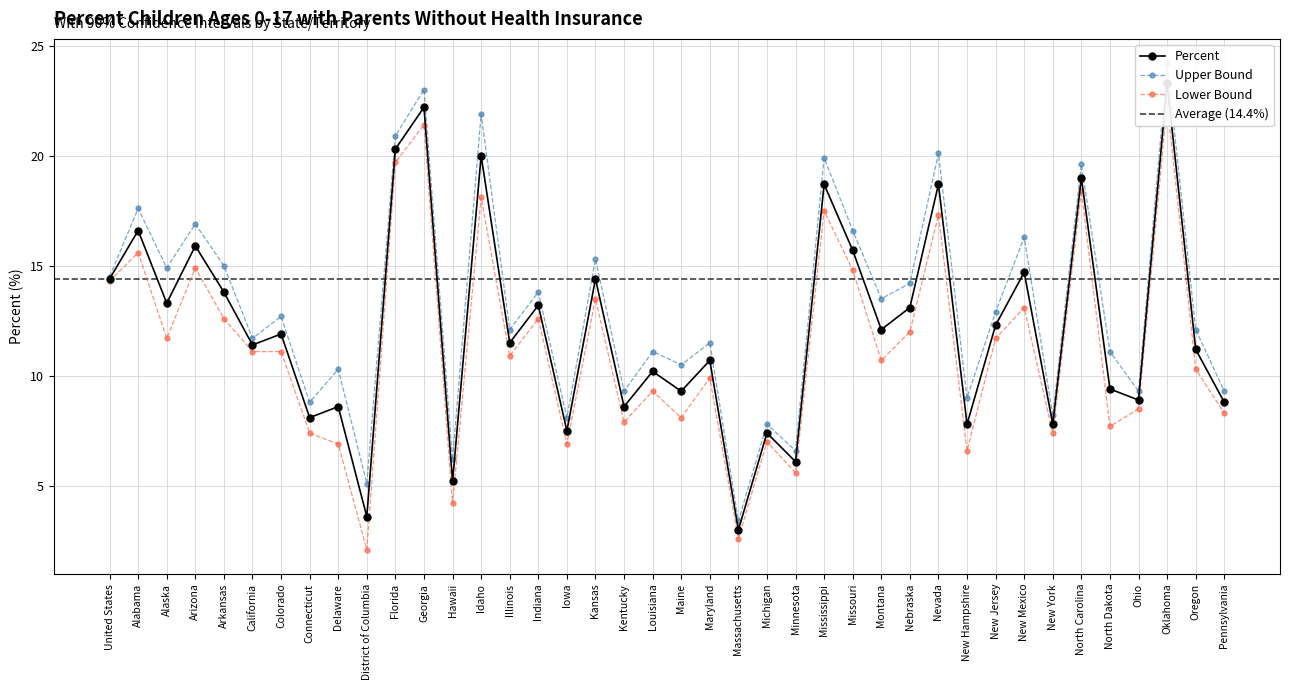

At which category is the sum across all series the highest?

Oklahoma